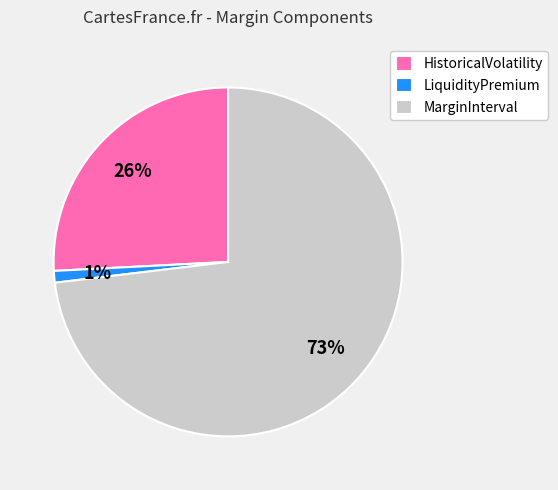

How many slices are in this pie chart?

3